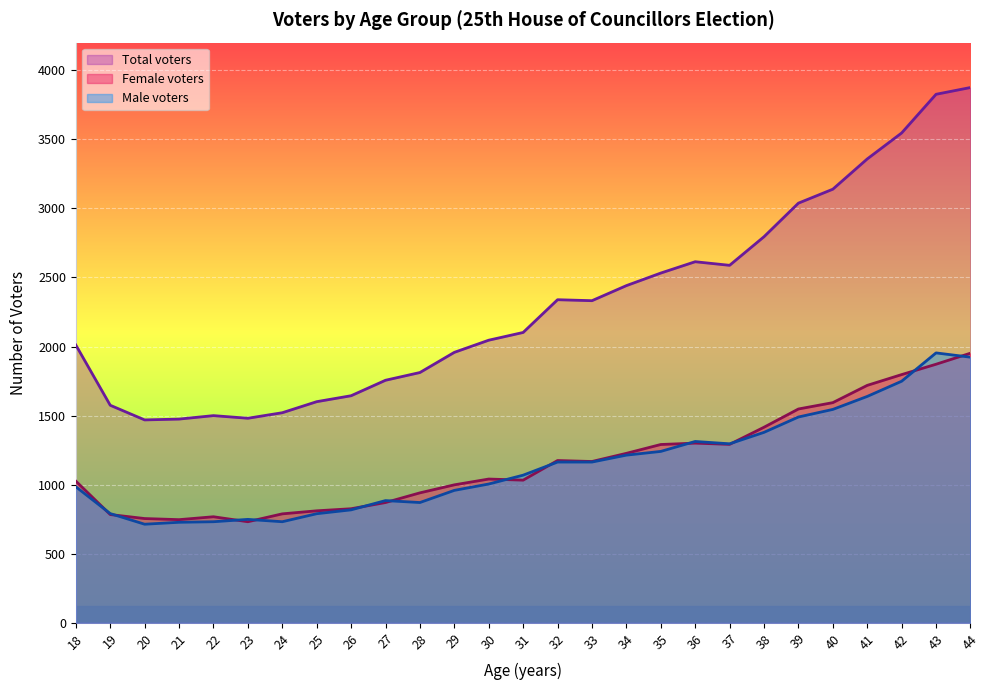

Between 26 and 24, which is larger?

26